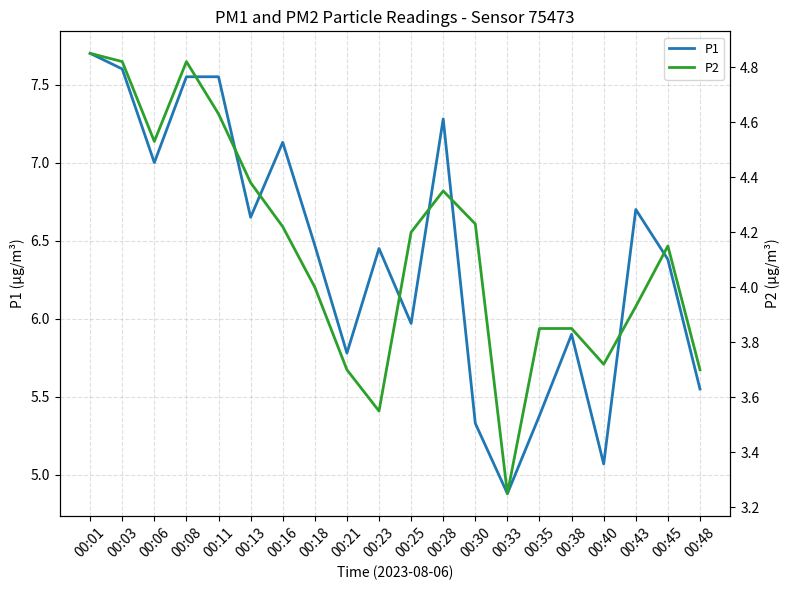

In P1, how many points are higher than both neighbors (excluding endpoints)?

5